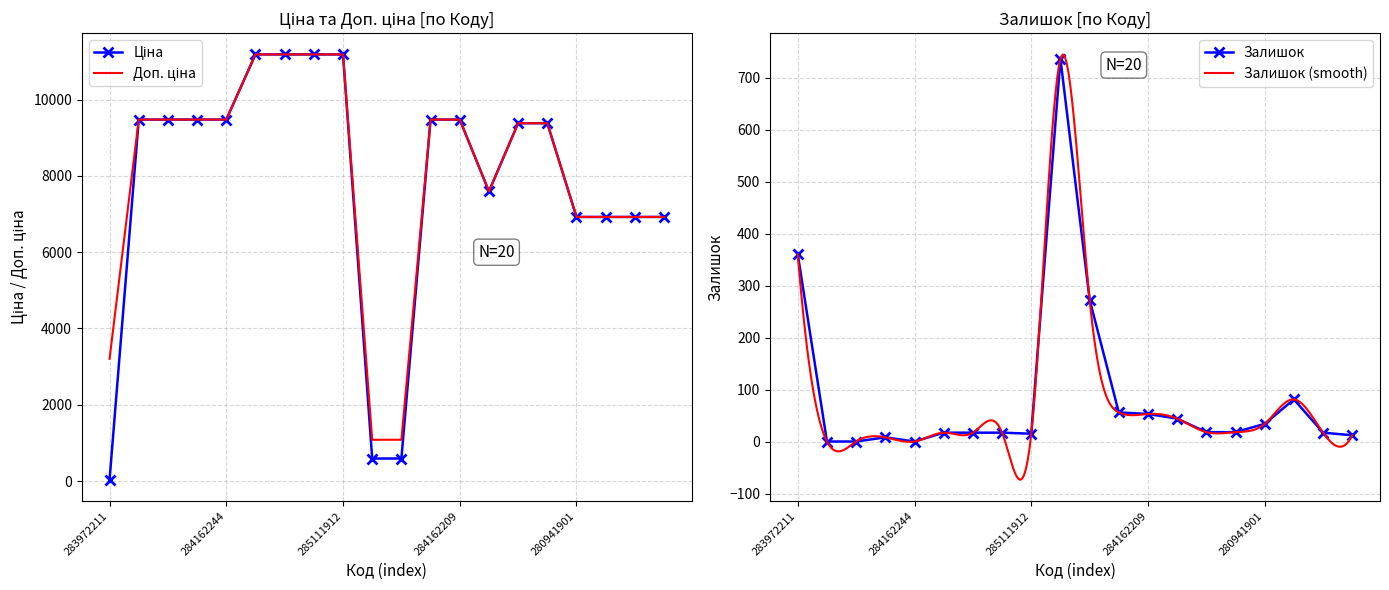

Reading left to right, transcribe all the data shown in this chart.

Ціна: 32.0	9480.1	9480.1	9480.1	9480.1	11188.2	11188.2	11188.2	11188.2	589.9	589.9	9480.1	9480.1	7596.5	9384.0	9384.0	6925.7	6925.7	6925.7	6925.7
Доп. ціна: 3205.0	9480.1	9480.1	9480.1	9480.1	11188.2	11188.2	11188.2	11188.2	1081.7	1081.7	9480.1	9480.1	7596.5	9384.0	9384.0	6925.7	6925.7	6925.7	6925.7
Залишок: 360.0	0.0	0.0	8.0	0.0	17.0	17.0	17.0	15.0	736.0	273.0	56.0	53.0	44.0	18.0	18.0	34.0	81.0	17.0	12.0